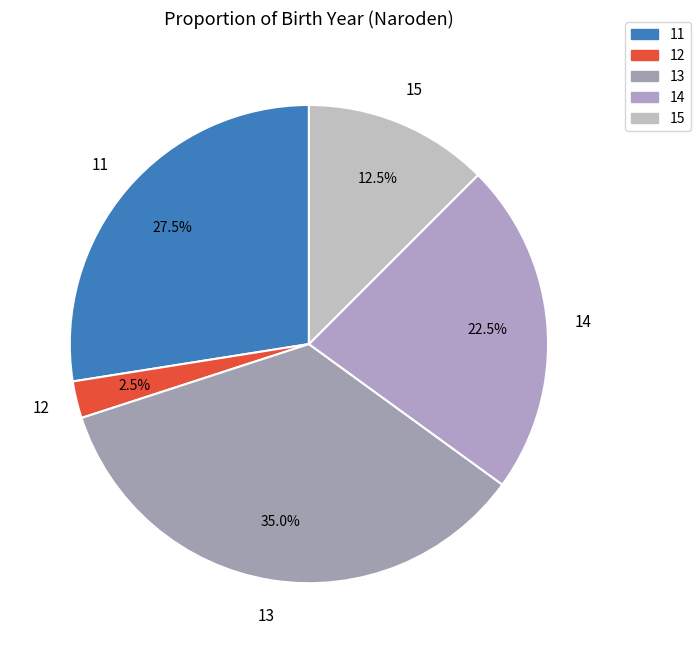

Which has a higher value, 12 or 15?

15